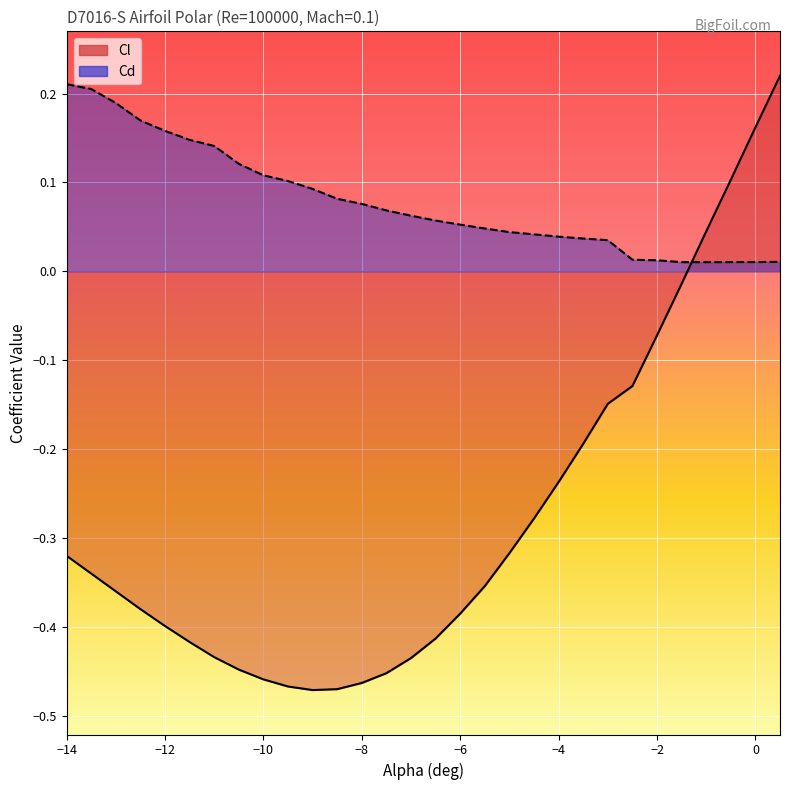

What position from the left is −10?

9